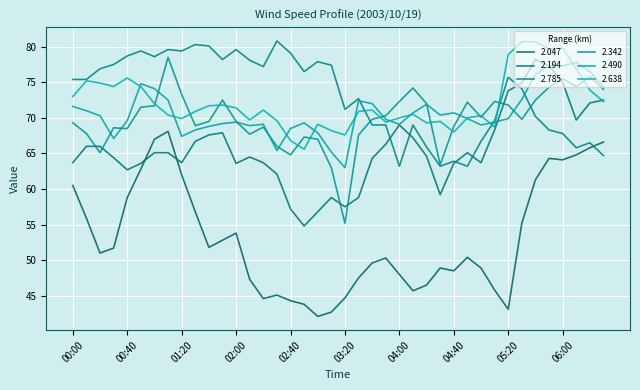

How many values in the 2.342 series are below 69?

16